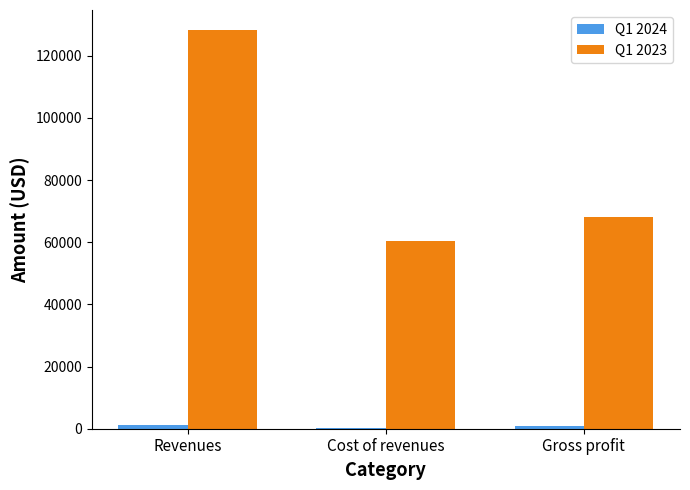

Which series changed the most between Cost of revenues and Gross profit?

Q1 2023